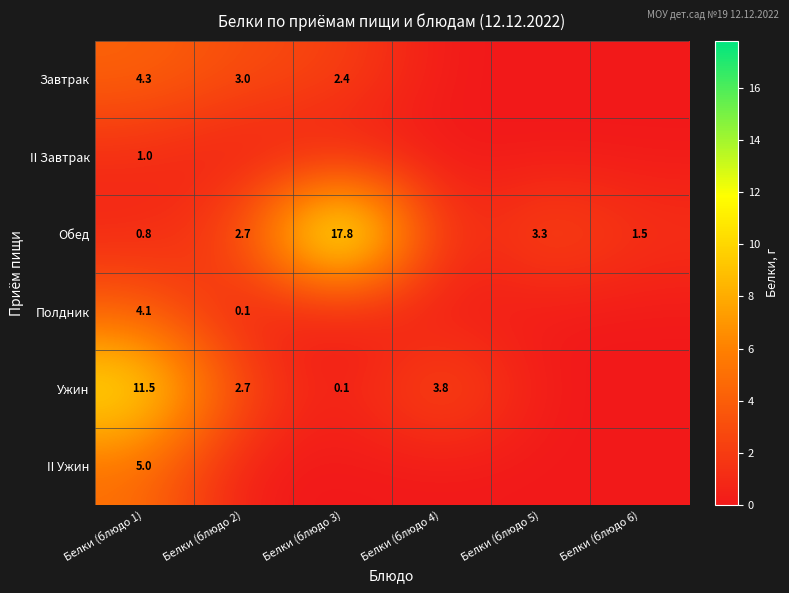

True or false: Обед has a value of 1.3 at Белки (блюдо 5).

False